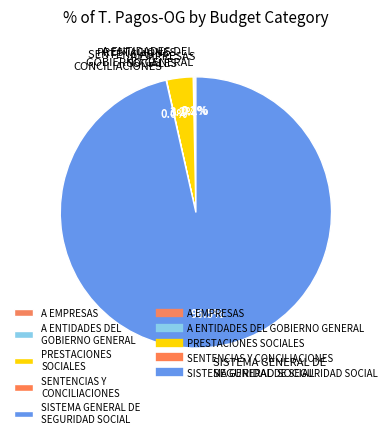

What is the majority slice?

SISTEMA GENERAL DE SEGURIDAD SOCIAL